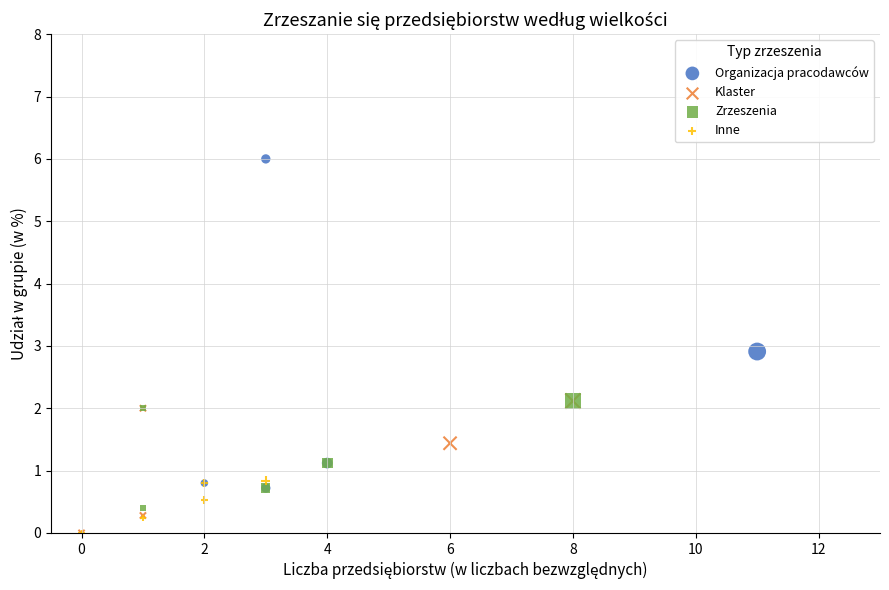

Which series contains the highest Y value?

Organizacja pracodawców